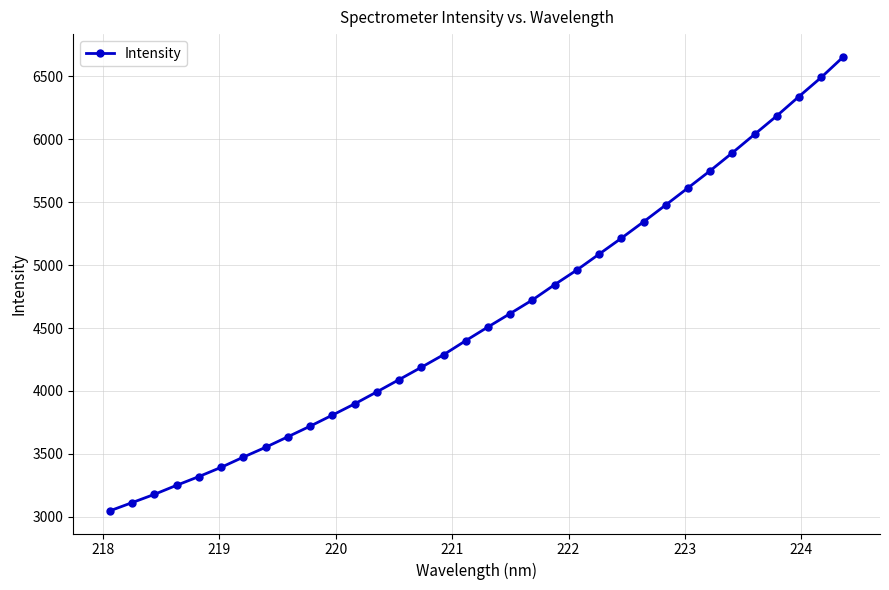

What is the average value?

4591.0